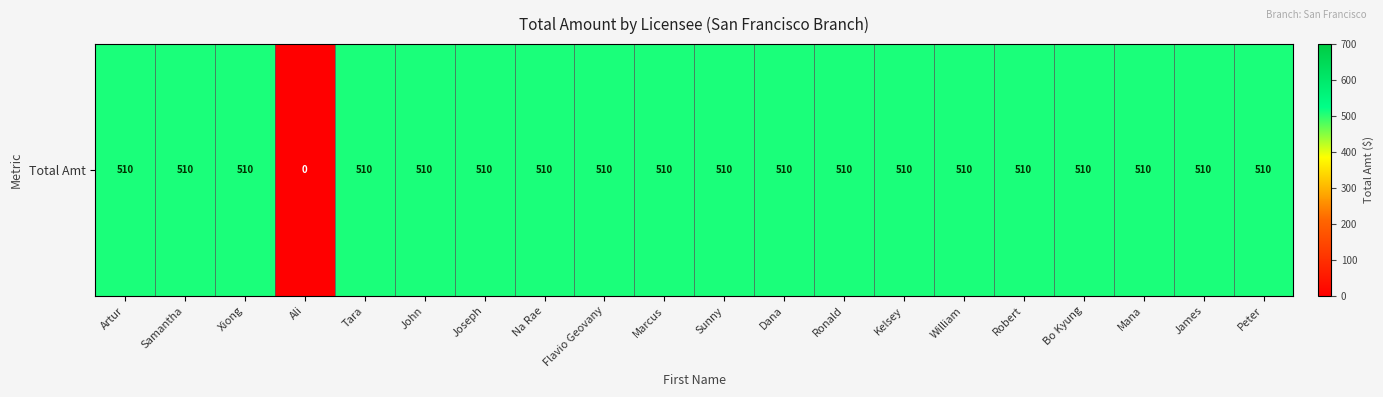

What is the ratio of the value at Mana to the value at John?

1.0